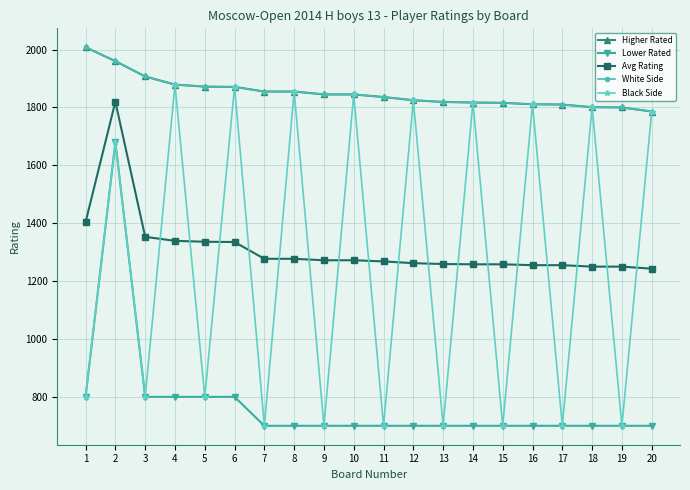

Does the chart have visible grid lines?

Yes